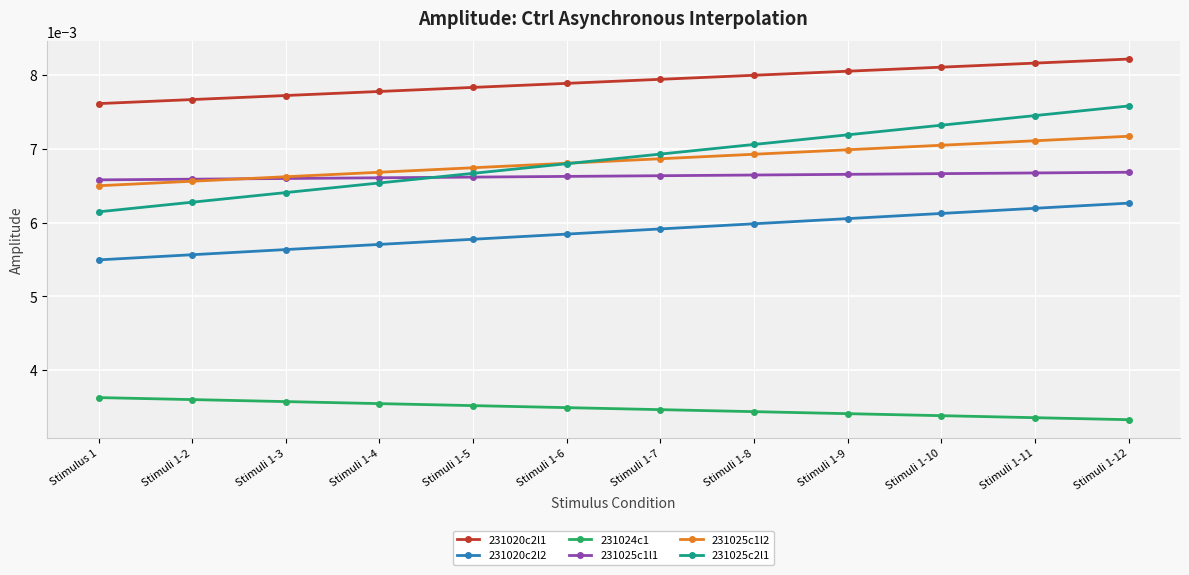

How many 231025c1l1 values are between 0 and 1?

12